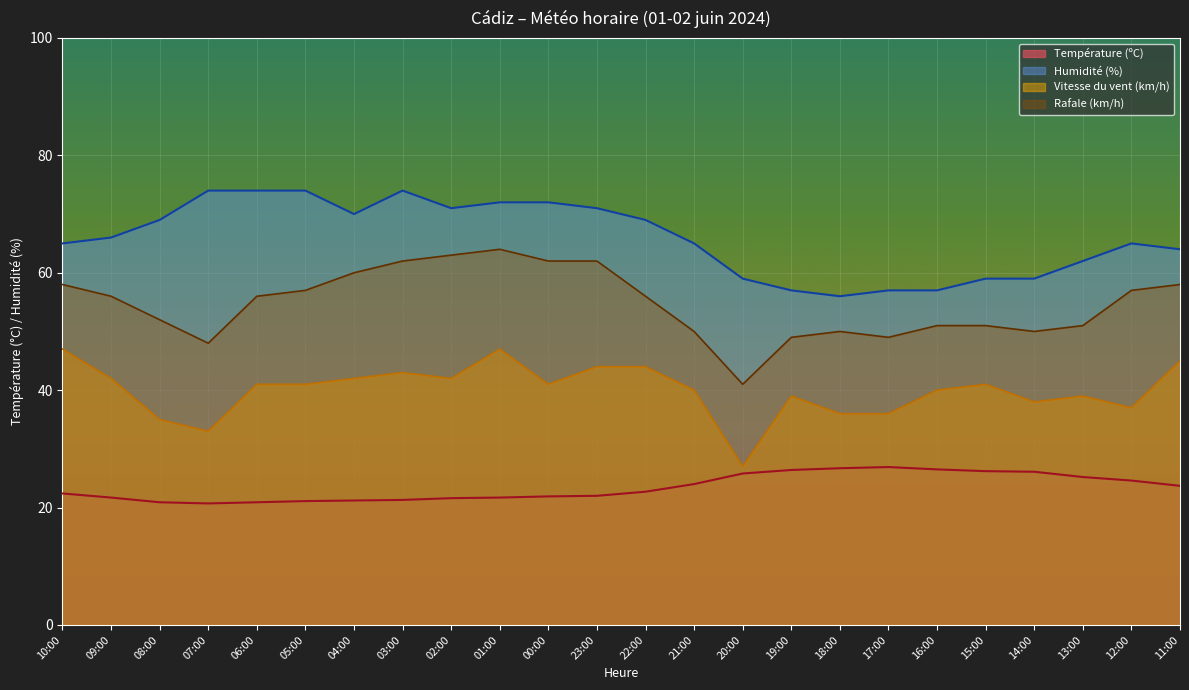

Read the Rafale (km/h) value at 14:00.

50.0